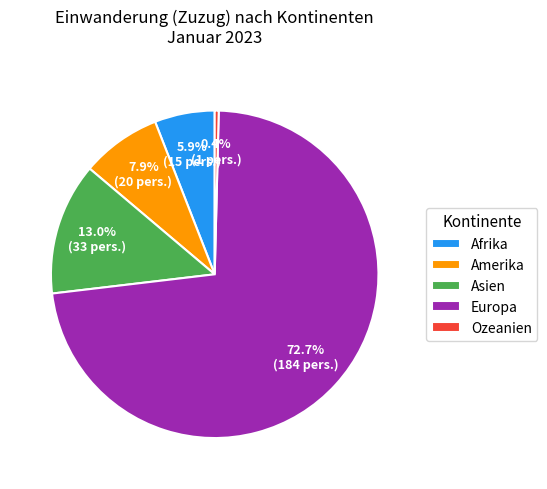

What percentage is the Asien slice, to the nearest percent?

13%